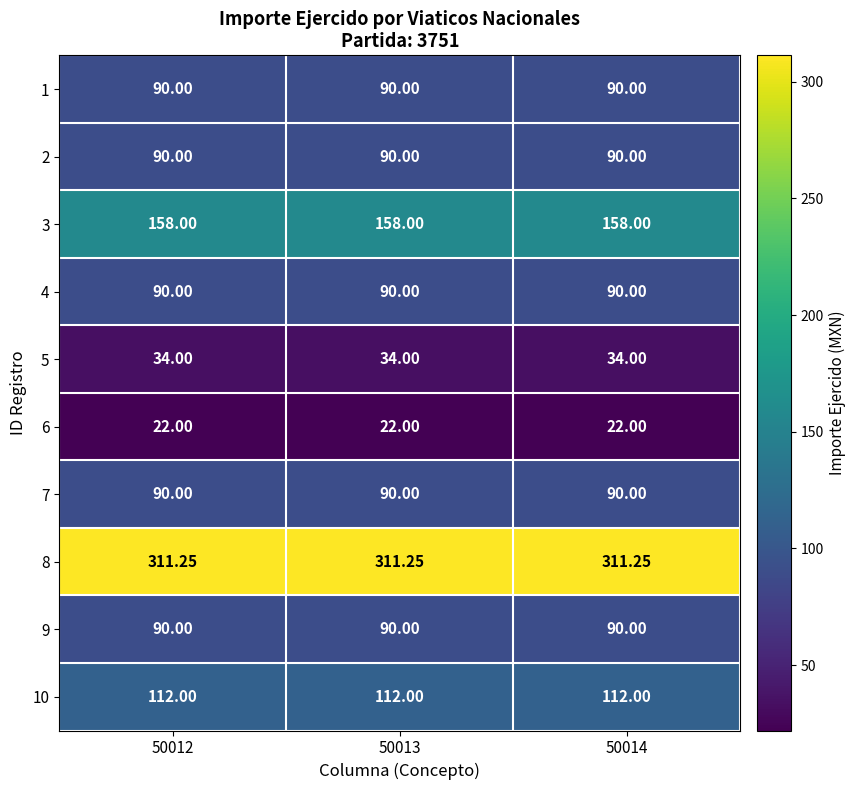

Is the value of 4 at 50014 greater than the value of 8 at 50013?

No